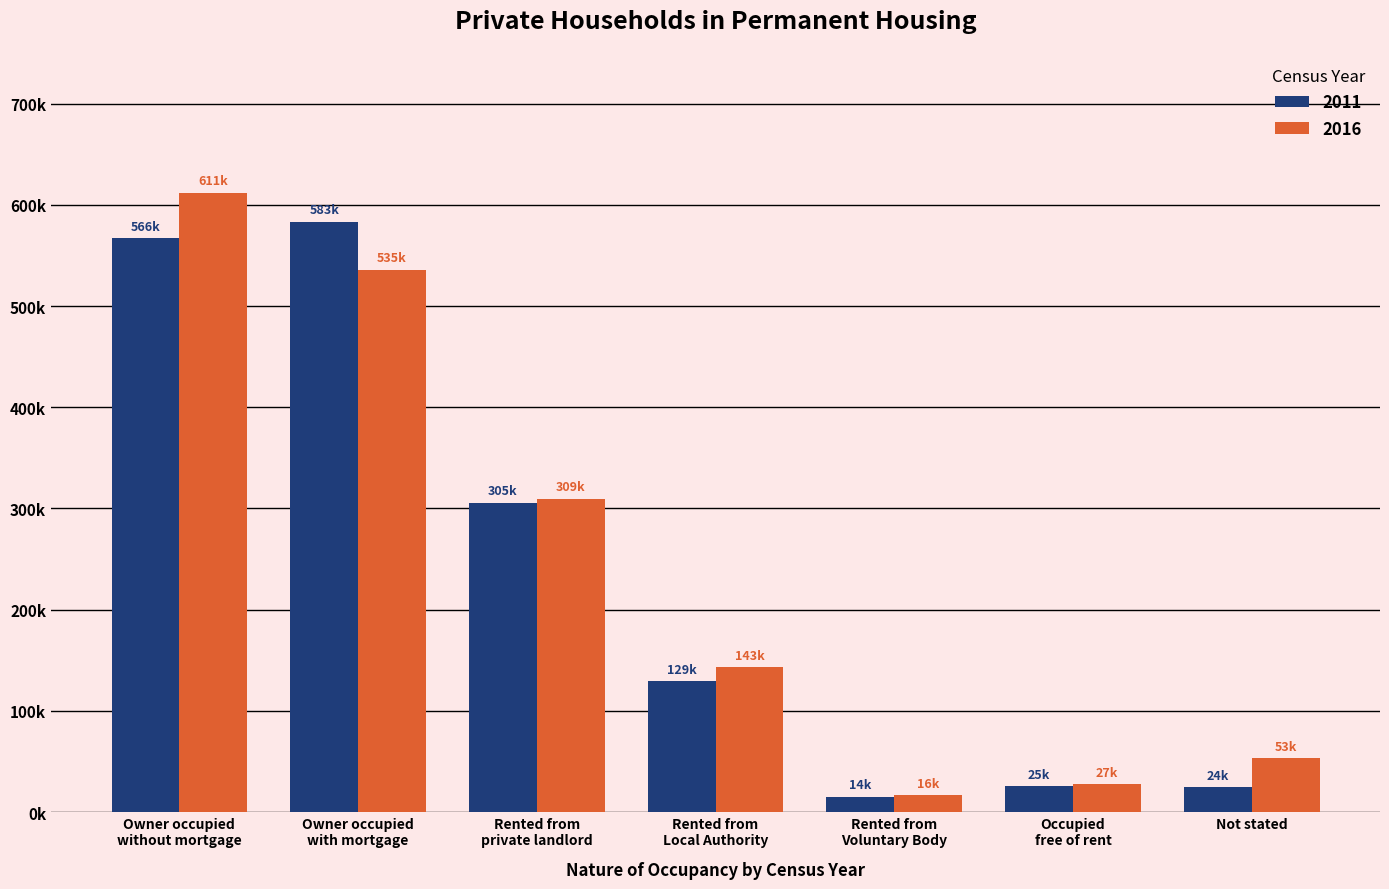

Which series has the widest spread of values?

2016